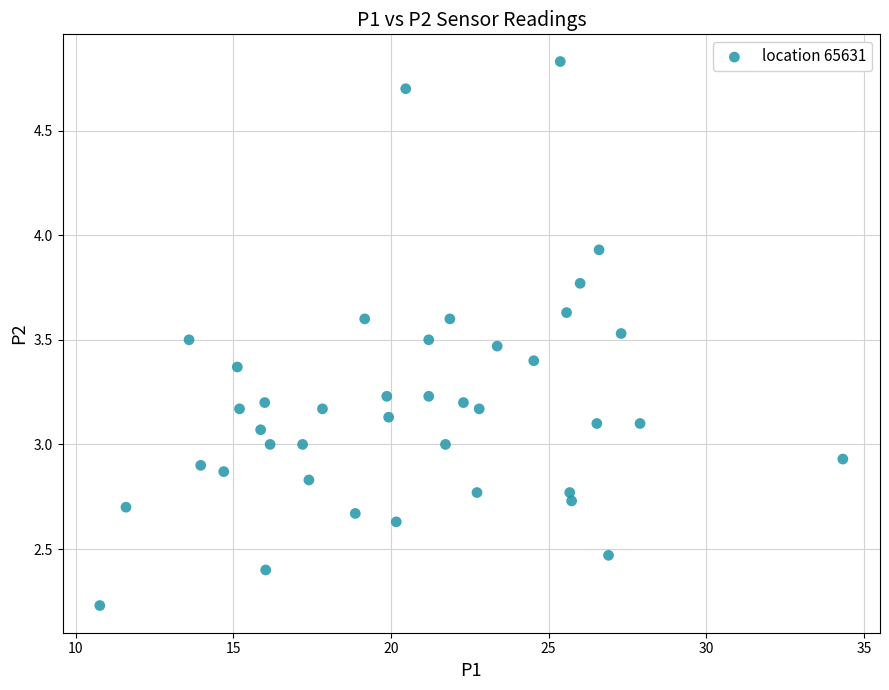

What is the range of X values (max minus min)?

23.6